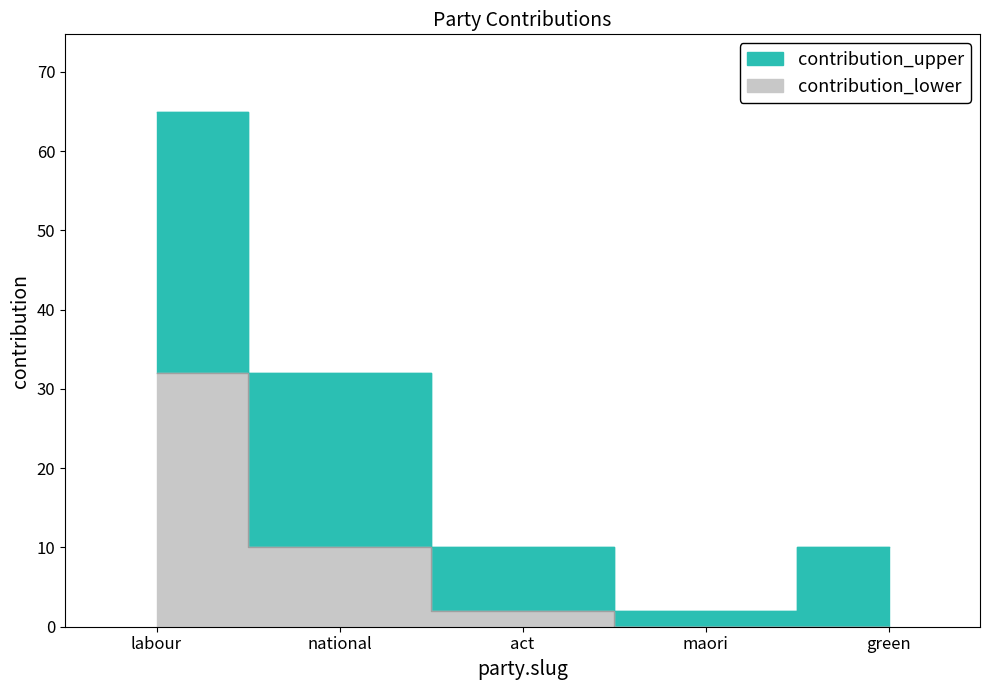

How many lines are shown in the chart?

2